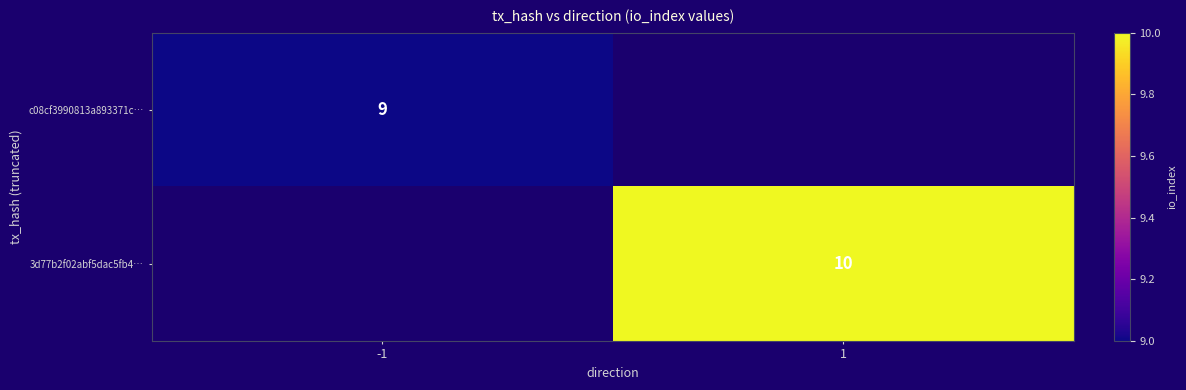

Is it true that 3d77b2f02abf5dac5fb4… equals 10 at 1?

True